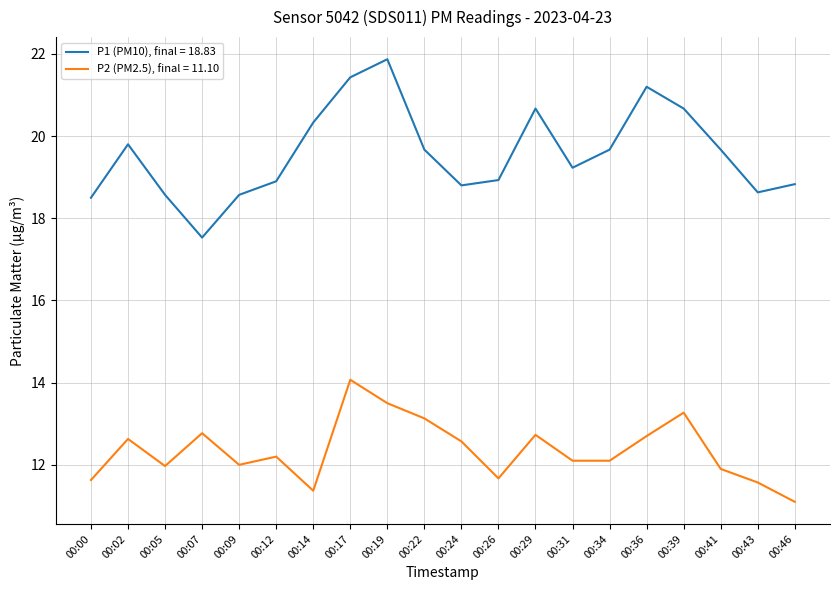

Is the value of P1 (PM10), final = 18.83 at 00:31 greater than the value of P2 (PM2.5), final = 11.10 at 00:36?

Yes